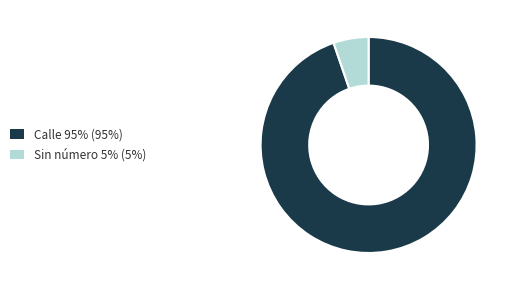

Which category has the biggest portion of the pie?

Calle